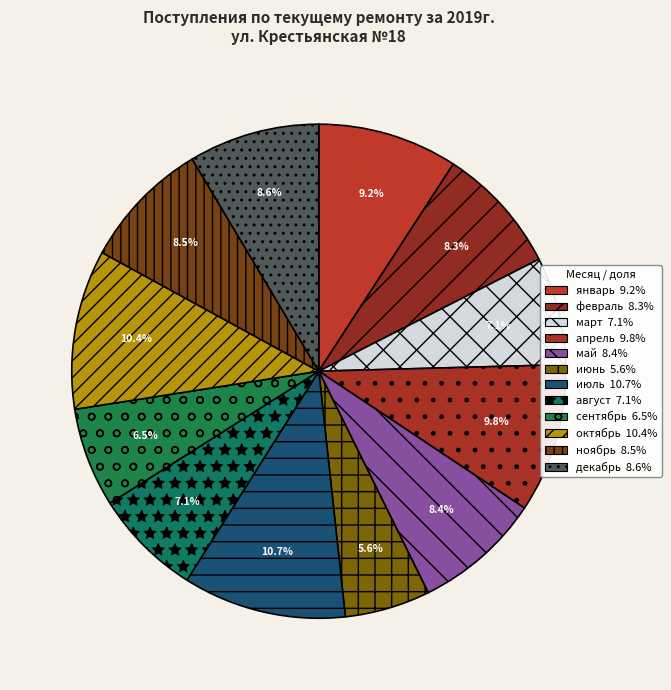

What percentage is the июль slice, to the nearest percent?

11%